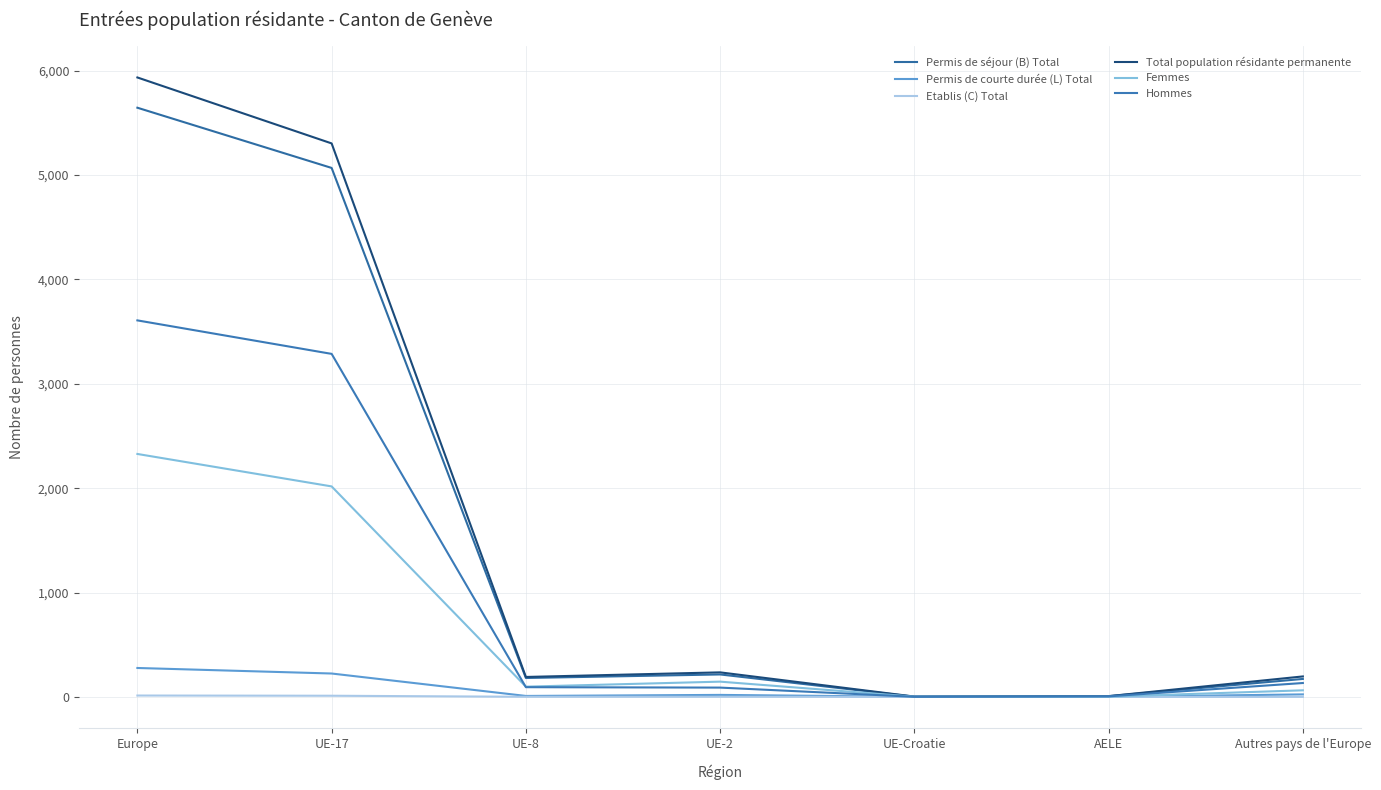

True or false: Permis de séjour (B) Total and Etablis (C) Total cross at least once.

False